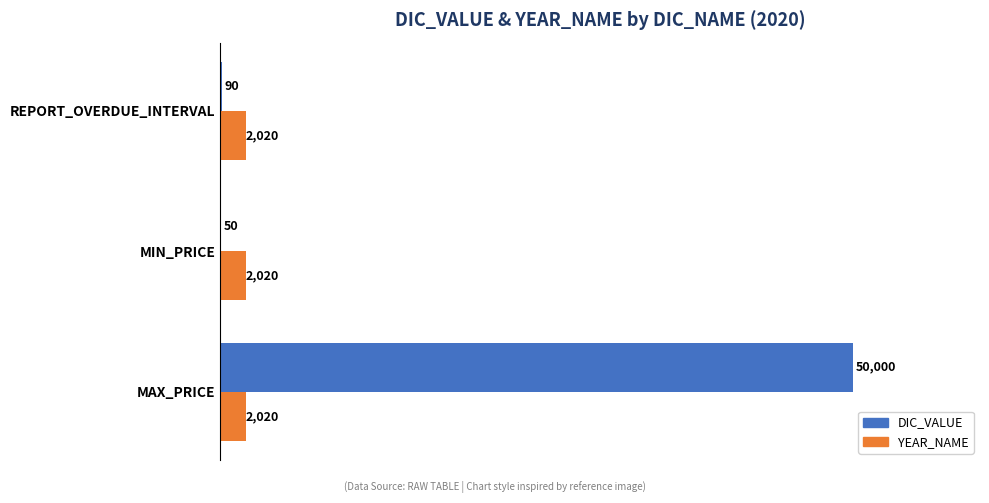

What is the sum of all YEAR_NAME values?

6060